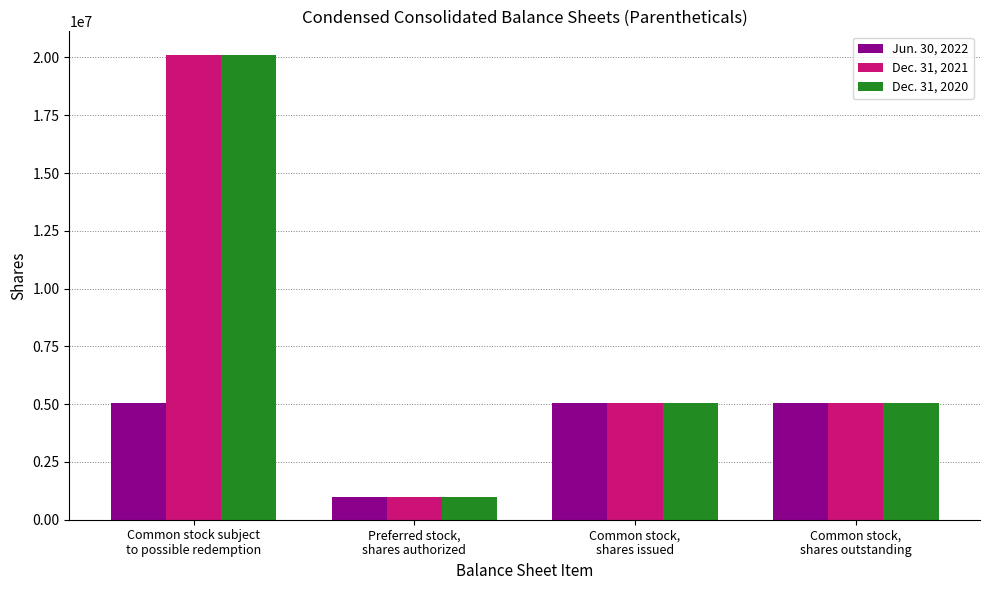

What is the minimum value shown in the chart?

1000000